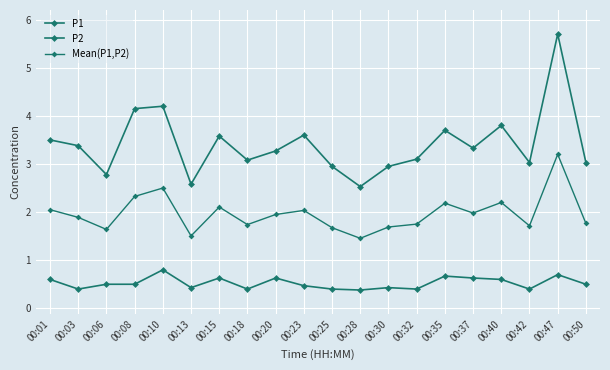

The value of P2 at 00:10 is 1.2. True or false?

False